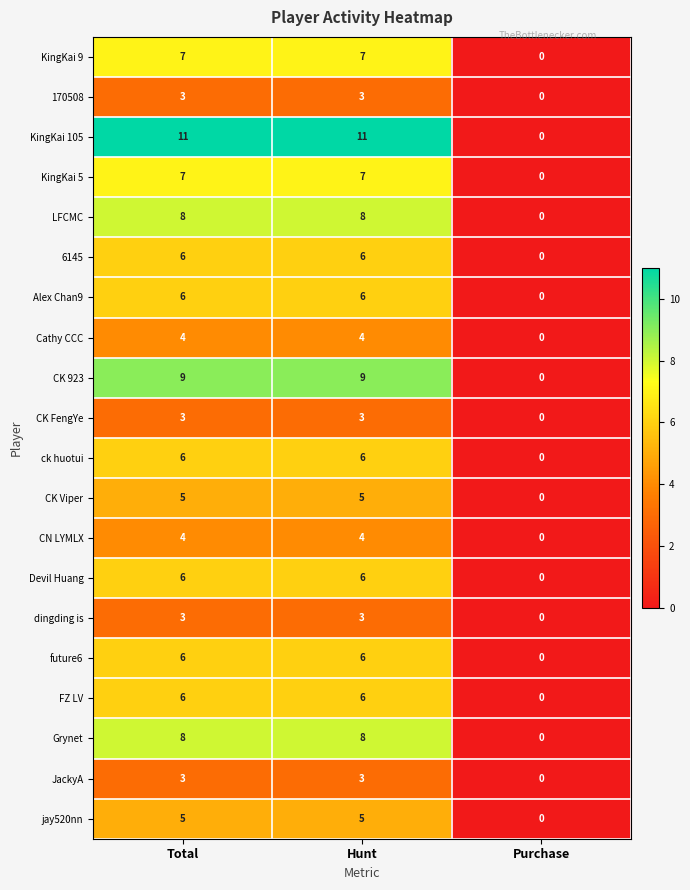

Read the dingding is value at Total.

3